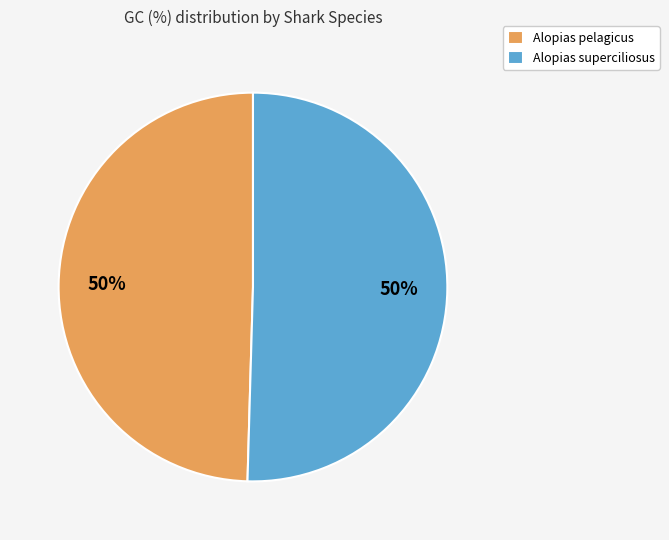

What percentage is the Alopias pelagicus slice, to the nearest percent?

50%